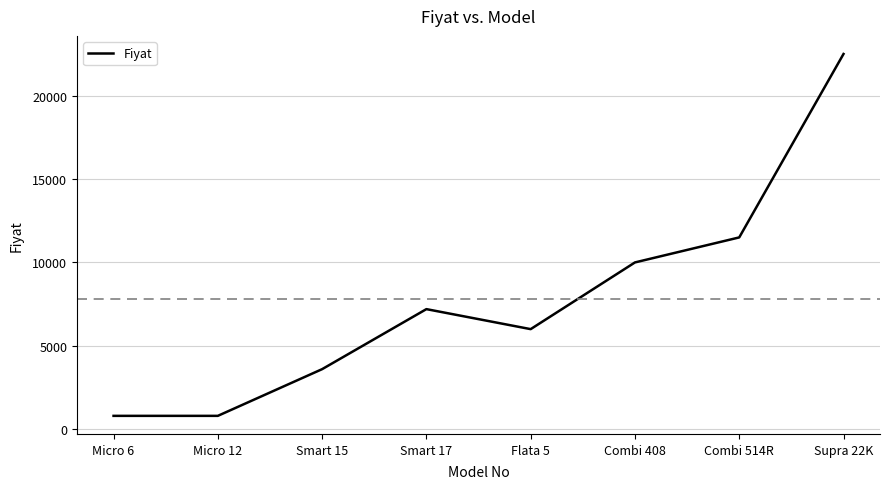

Does the chart display data point markers on the line(s)?

No